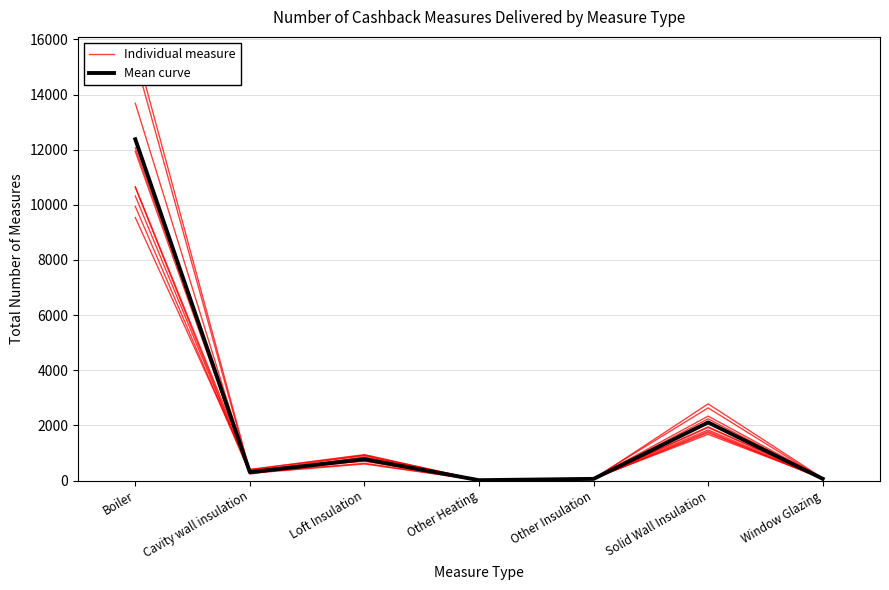

What position from the left is Loft Insulation?

3